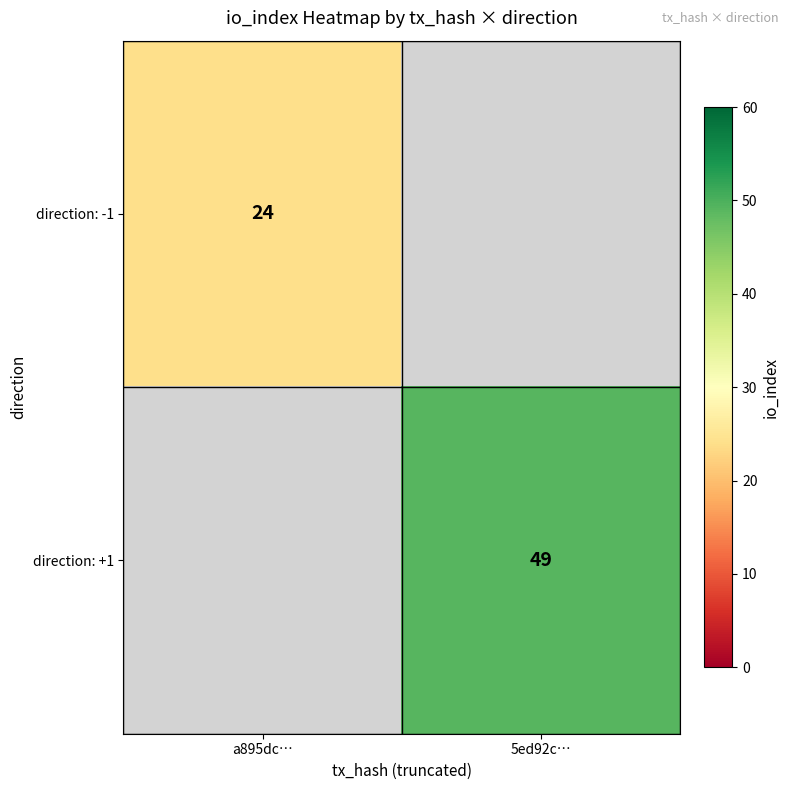

The direction: +1 series shows 34 at 5ed92c…. True or false?

False